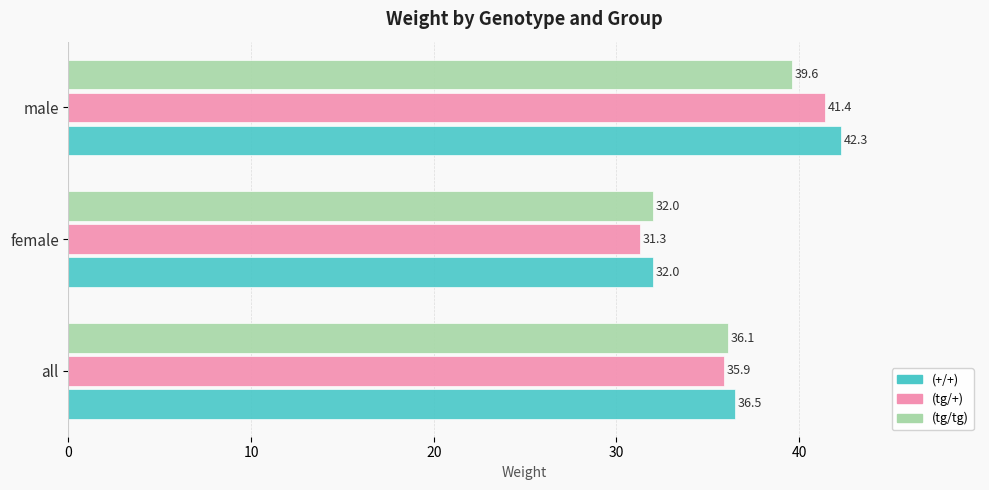

What is the total value across all series at female?

95.3